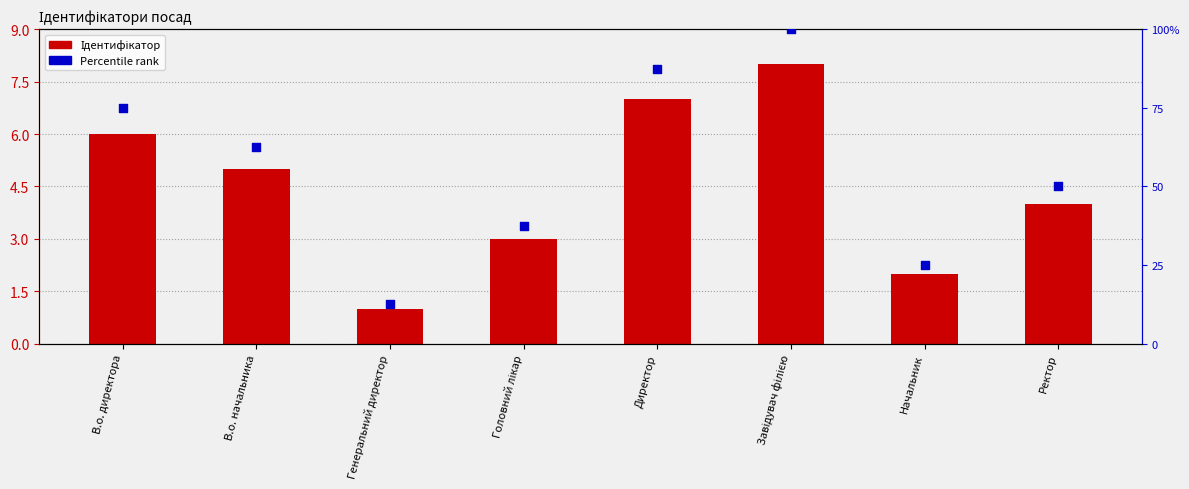

Which series has the largest Y range (max minus min)?

Percentile rank